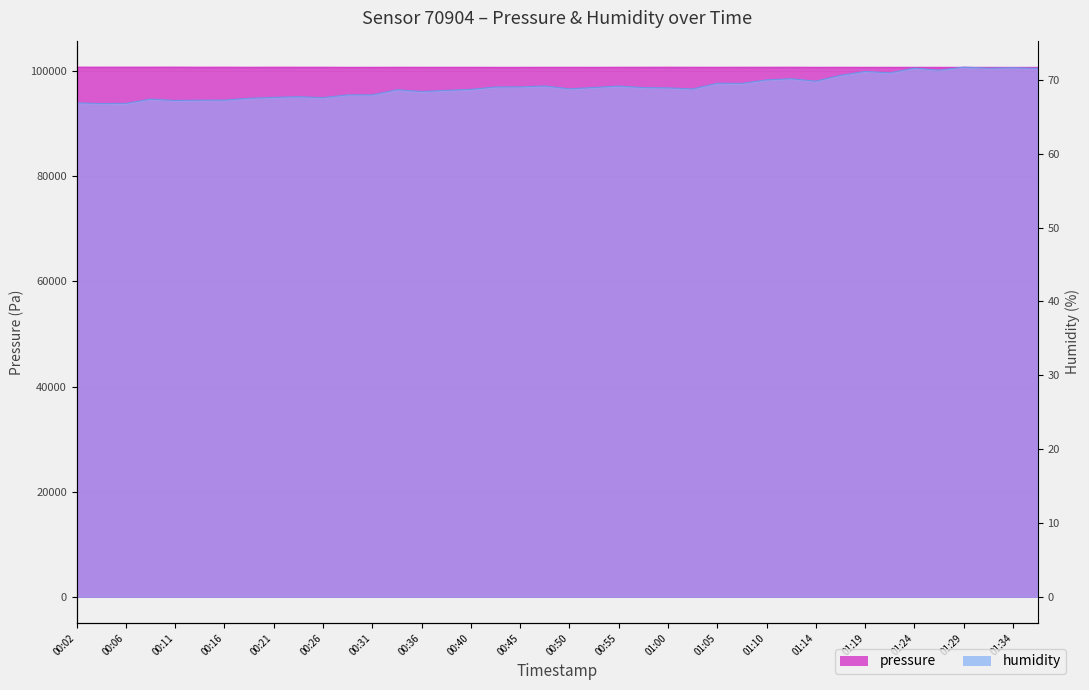

What is the label of the 40th point from the right?

00:02